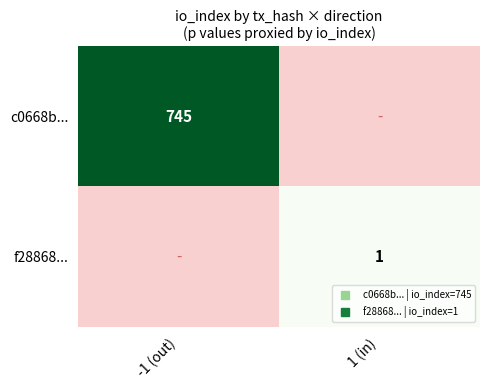

Where is c0668b... nearest to the value 745?

-1 (out)